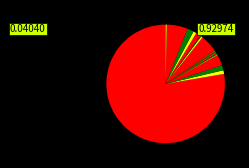

How many segments does this pie chart have?

20